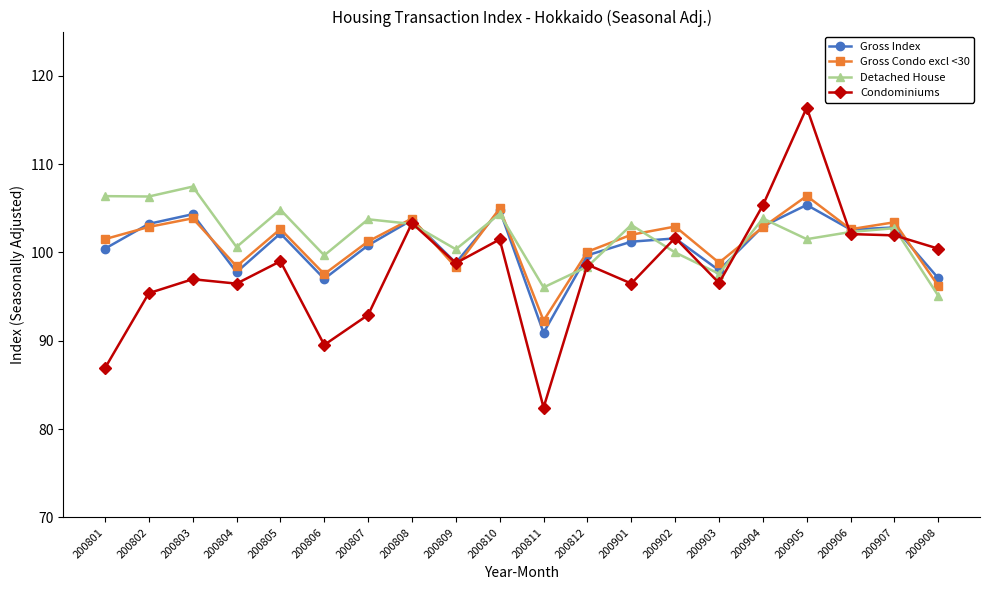

Is it true that Condominiums equals 22.9 at 200810?

False